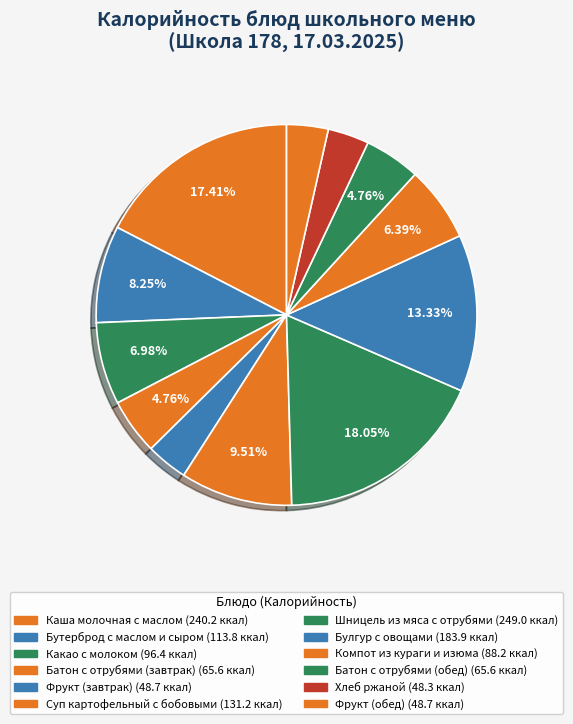

Count the number of slices in the pie.

12